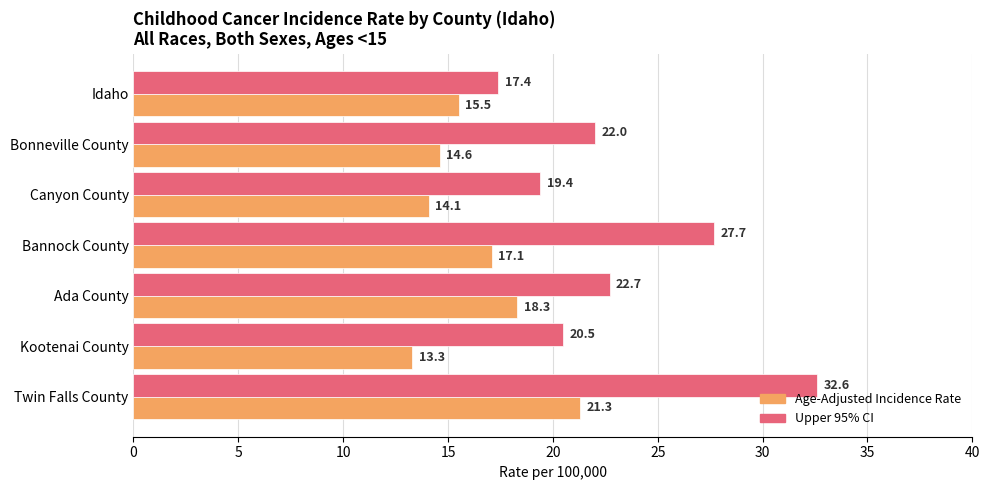

At how many categories does at least one series exceed 30?

1